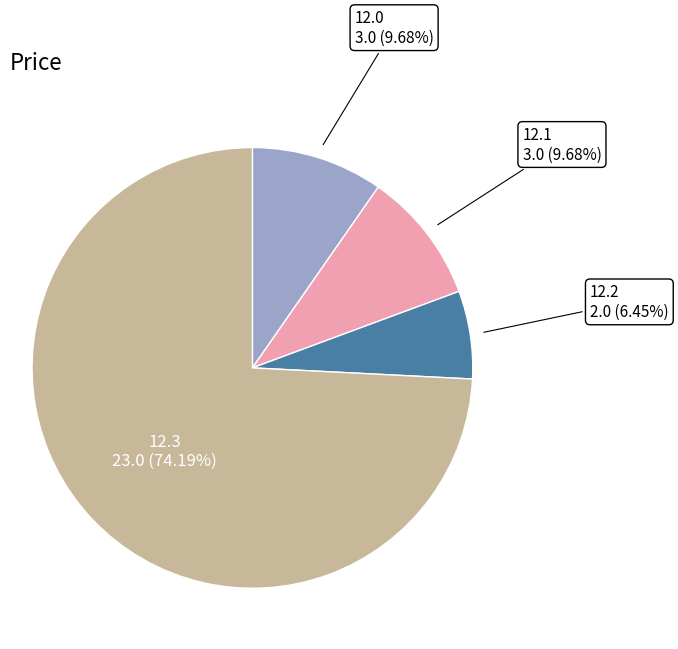

Is there any slice that represents more than half of the pie?

Yes